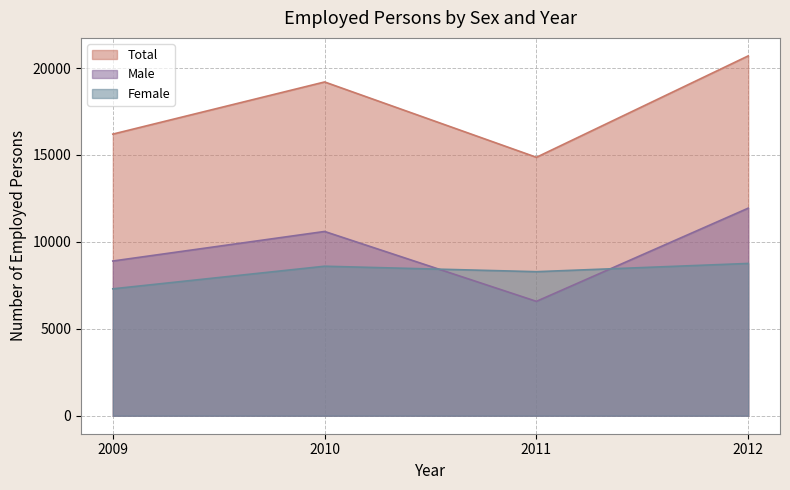

Does the chart display data point markers on the line(s)?

No